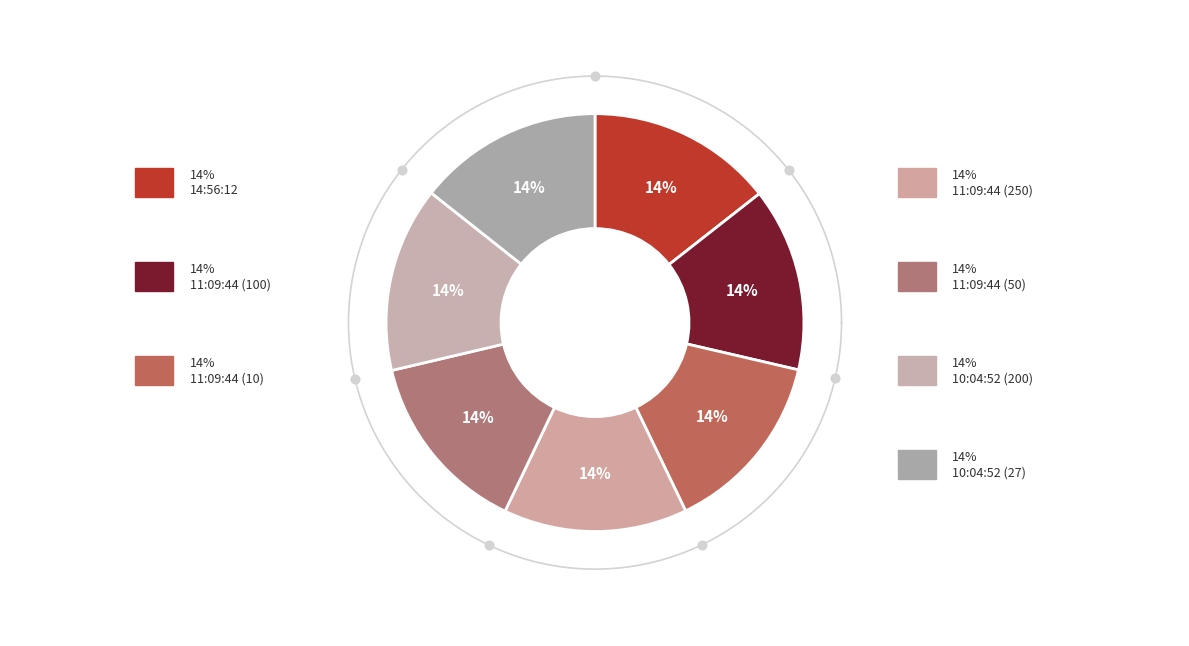

To the nearest percent, what portion does 11:09:44 (100) represent?

14%